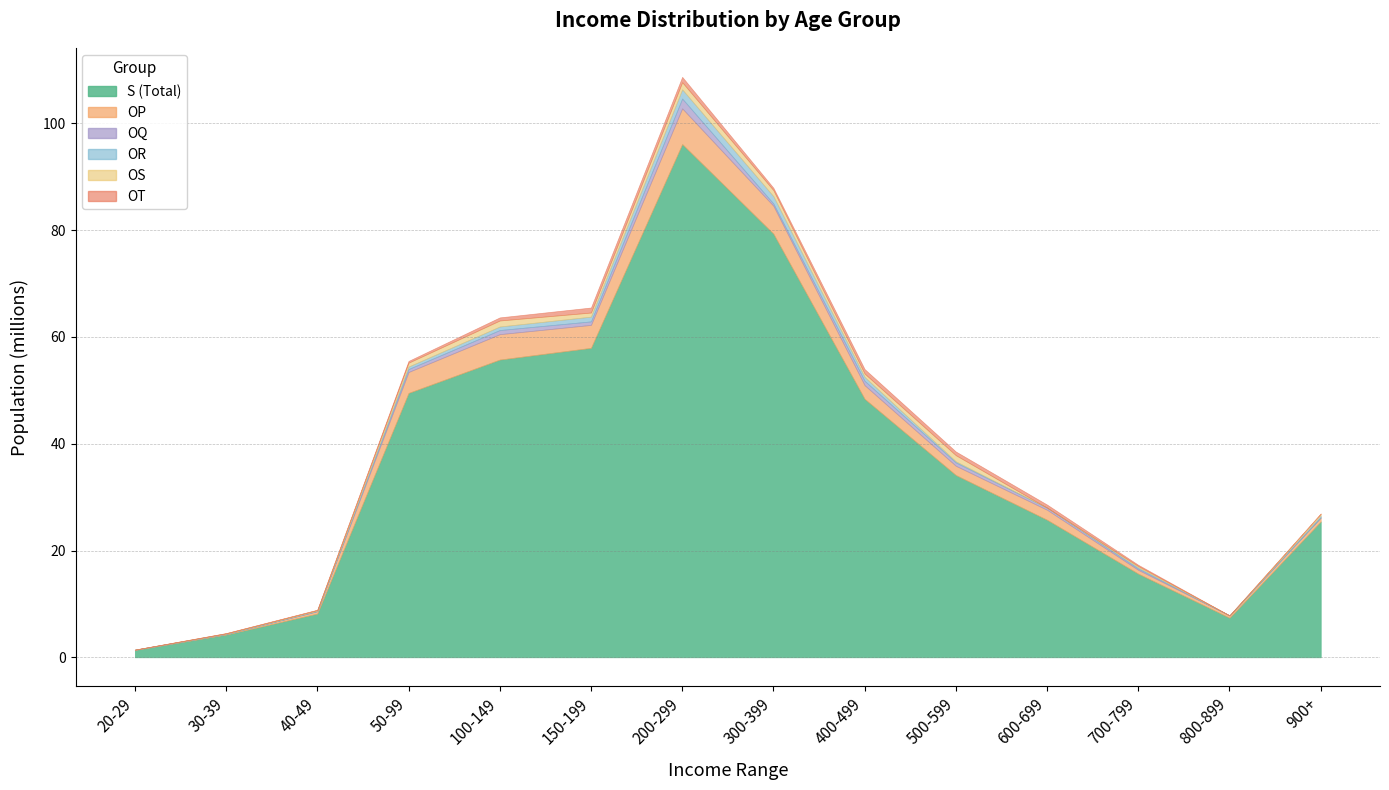

Which series ends up on top after the final intersection of OQ and OS?

OQ